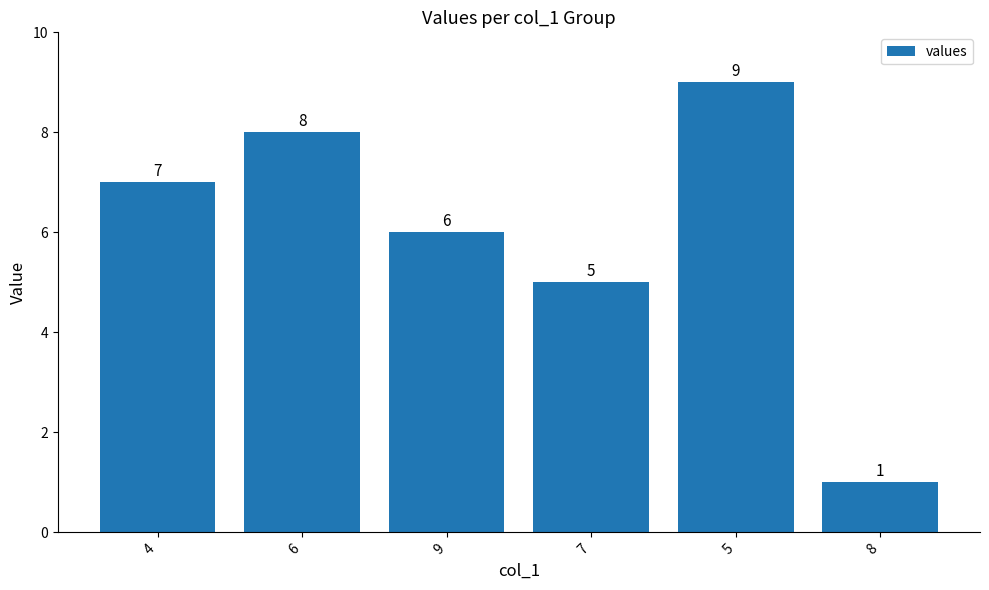

Reading left to right, list all the values displayed in this chart.

4=7	6=8	9=6	7=5	5=9	8=1